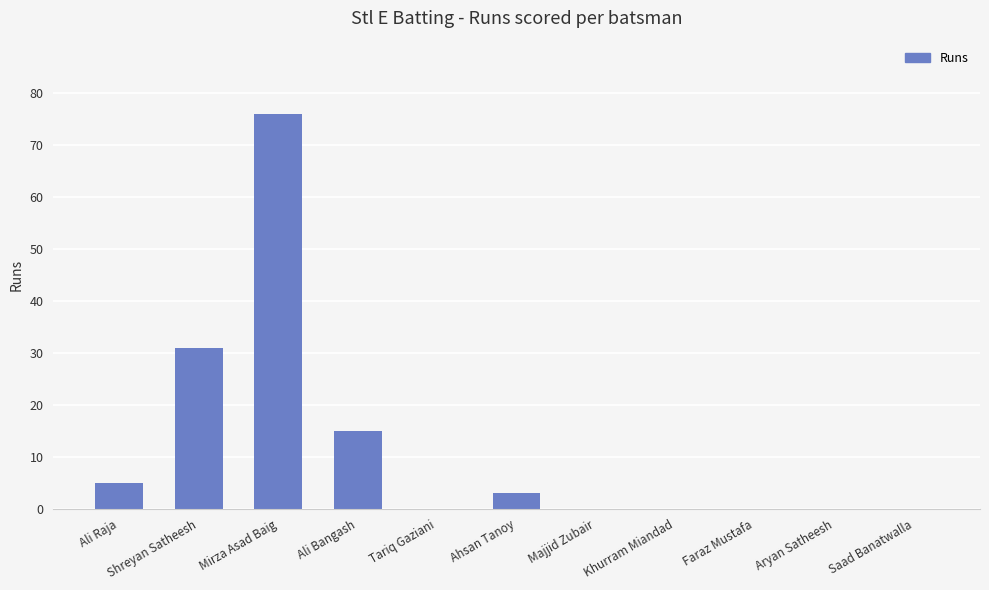

Which category has the highest value across all series?

Mirza Asad Baig